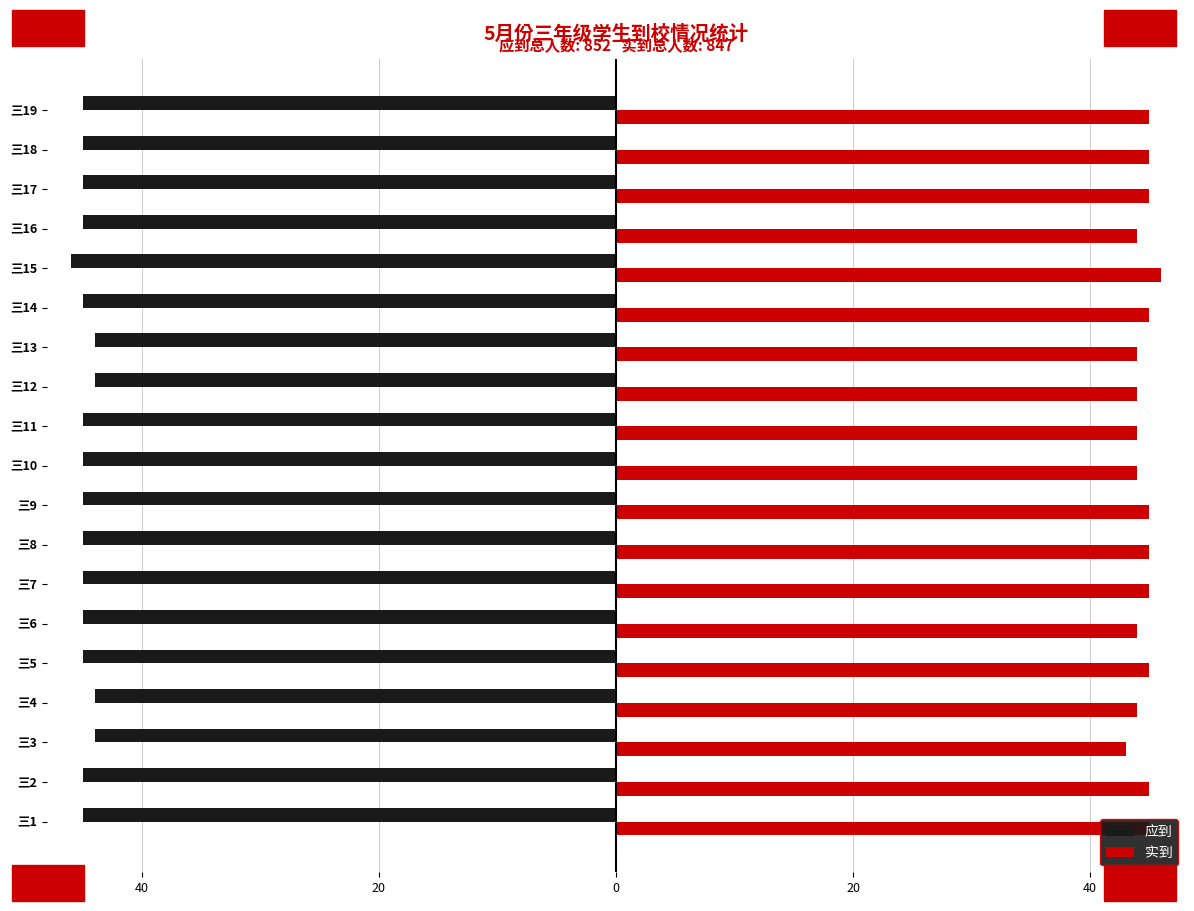

What are all the series names shown in the legend?

应到, 实到